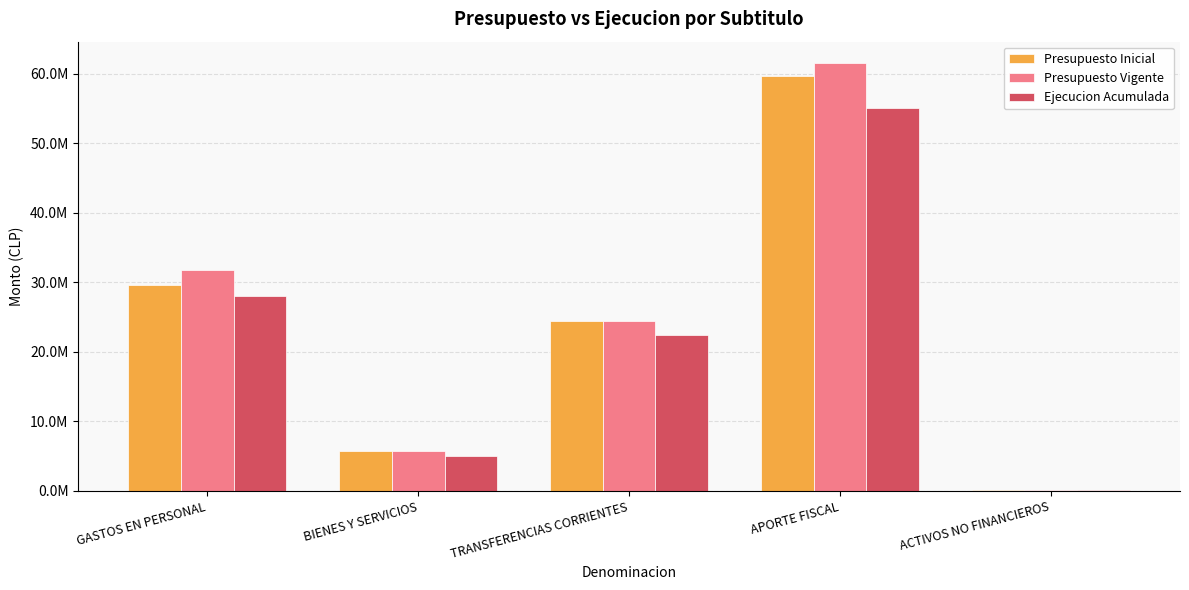

Read the Presupuesto Vigente value at GASTOS EN PERSONAL, to the nearest 100.

31703300